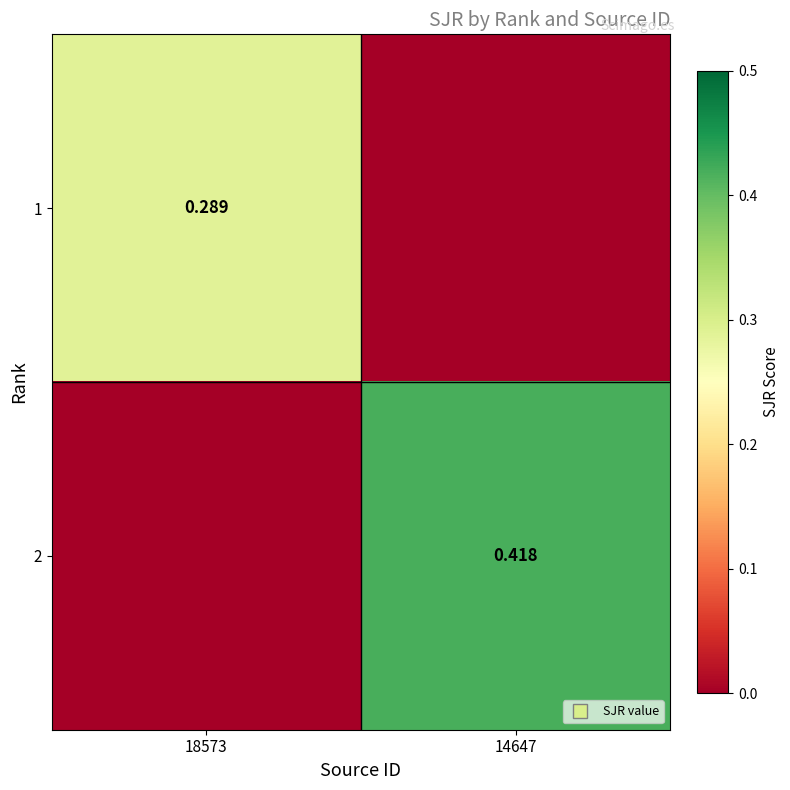

True or false: 2 has a value of 0.2 at 14647.

False